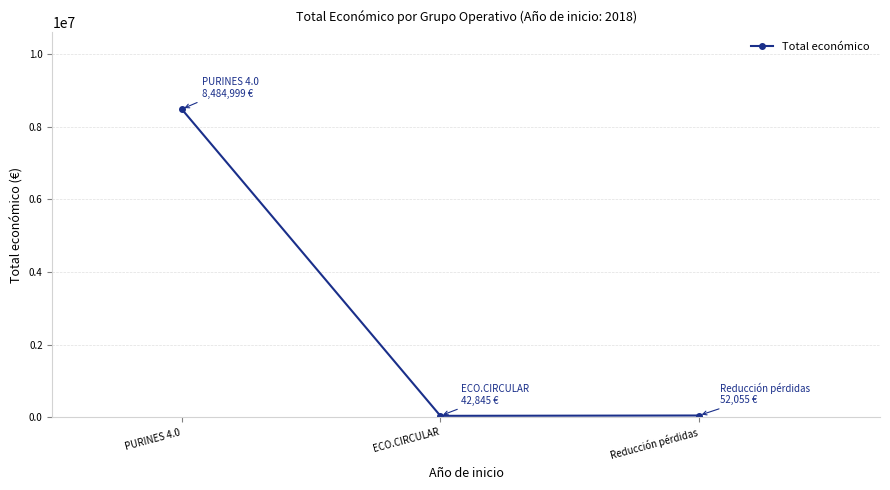

The value at PURINES 4.0 is 8484999. True or false?

True